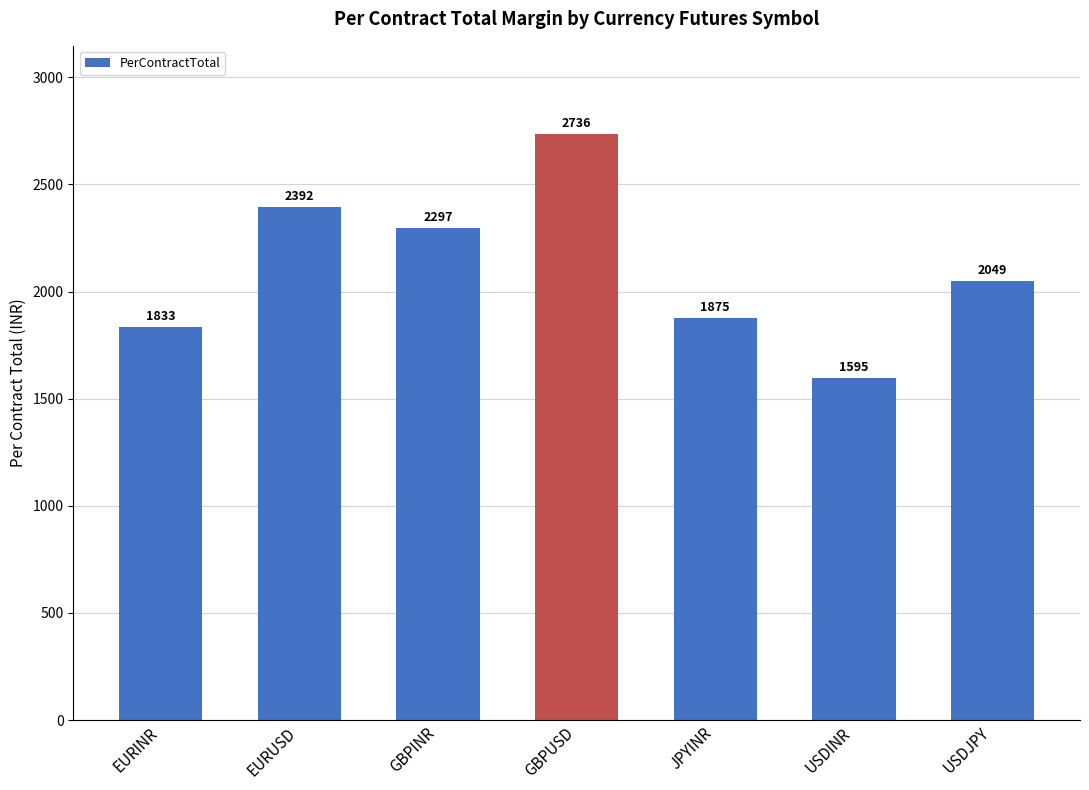

What is the maximum value shown in the chart?

2735.8